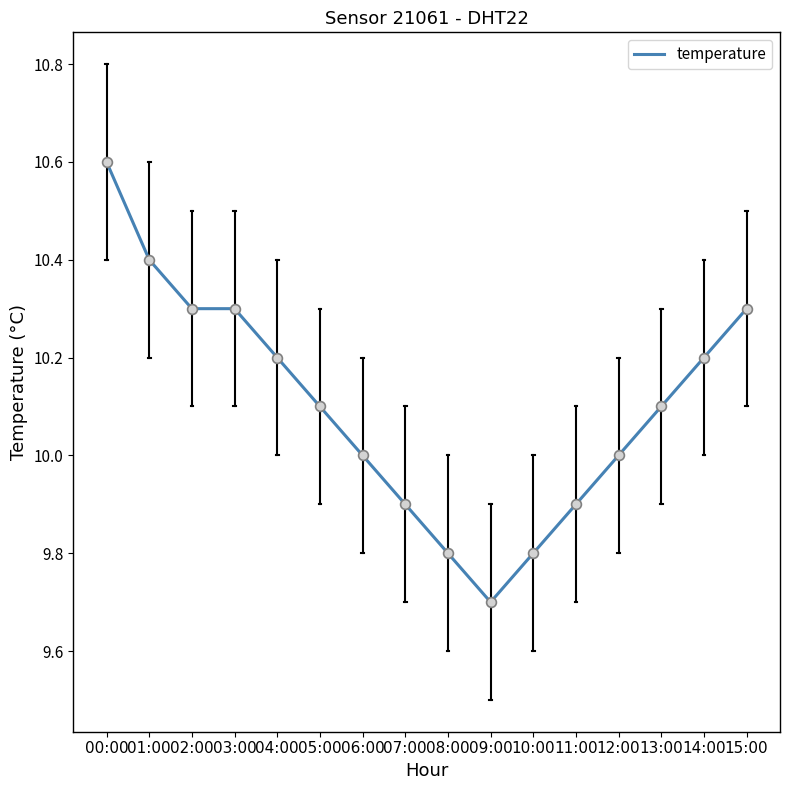

Between 08:00 and 14:00, which is larger?

14:00